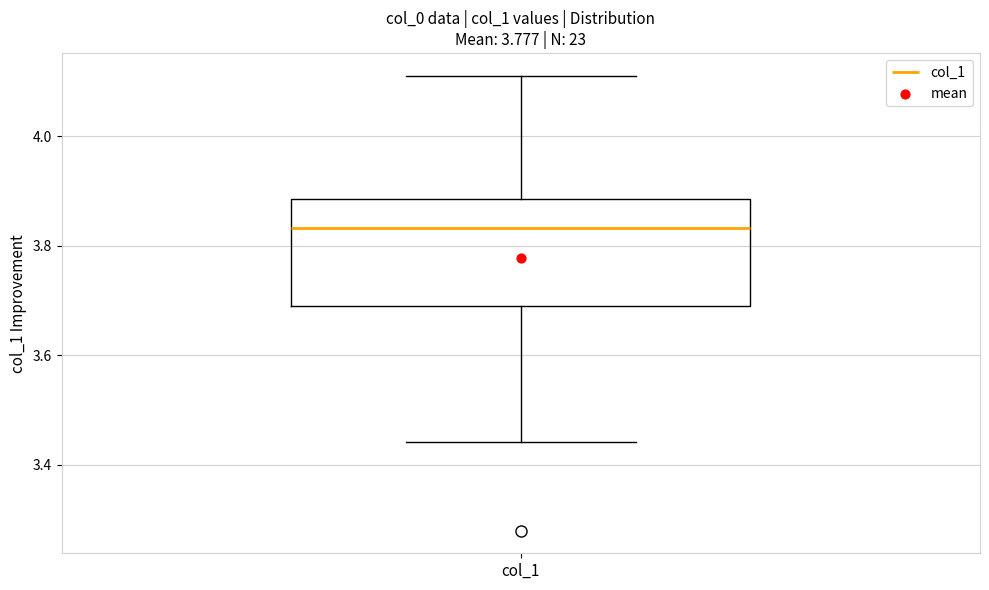

Read this box plot against the y-axis: the position of the median line, the range covered by the box, and the ends of both whiskers. The values are not printed on the chart, so give them approximately, as read against the axis.

median 3.84, box 3.70 to 3.88, whiskers 3.44 to 4.12